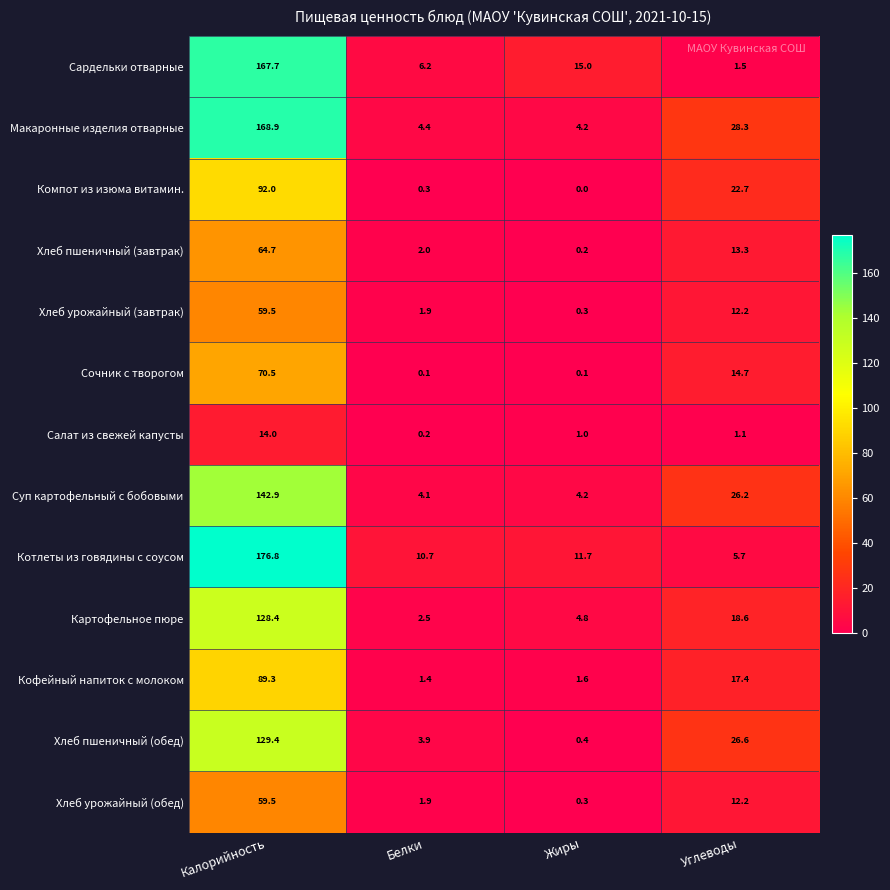

What is the greatest value displayed?

176.8